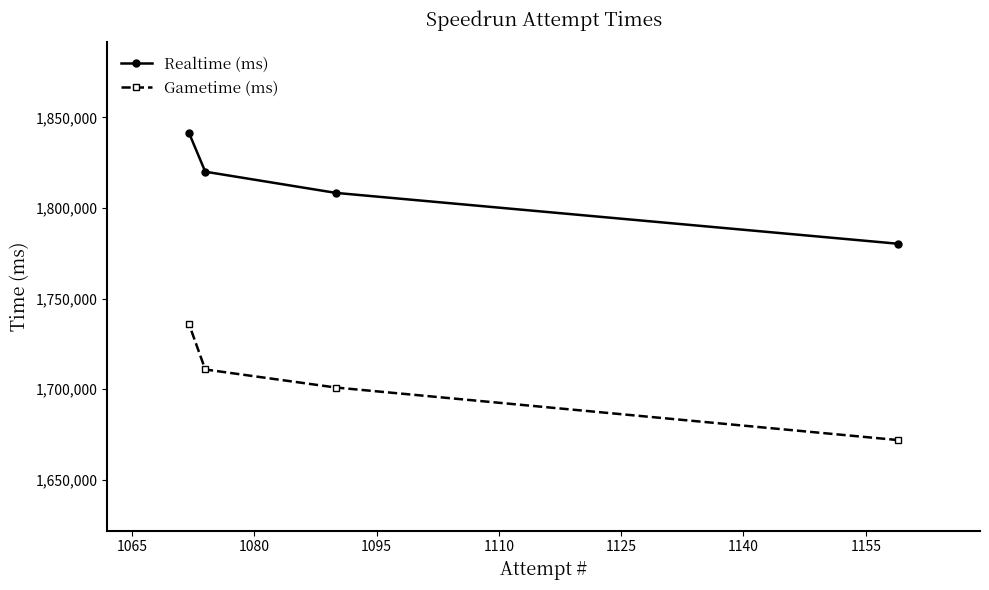

Which series has the largest range (max minus min)?

Gametime (ms)